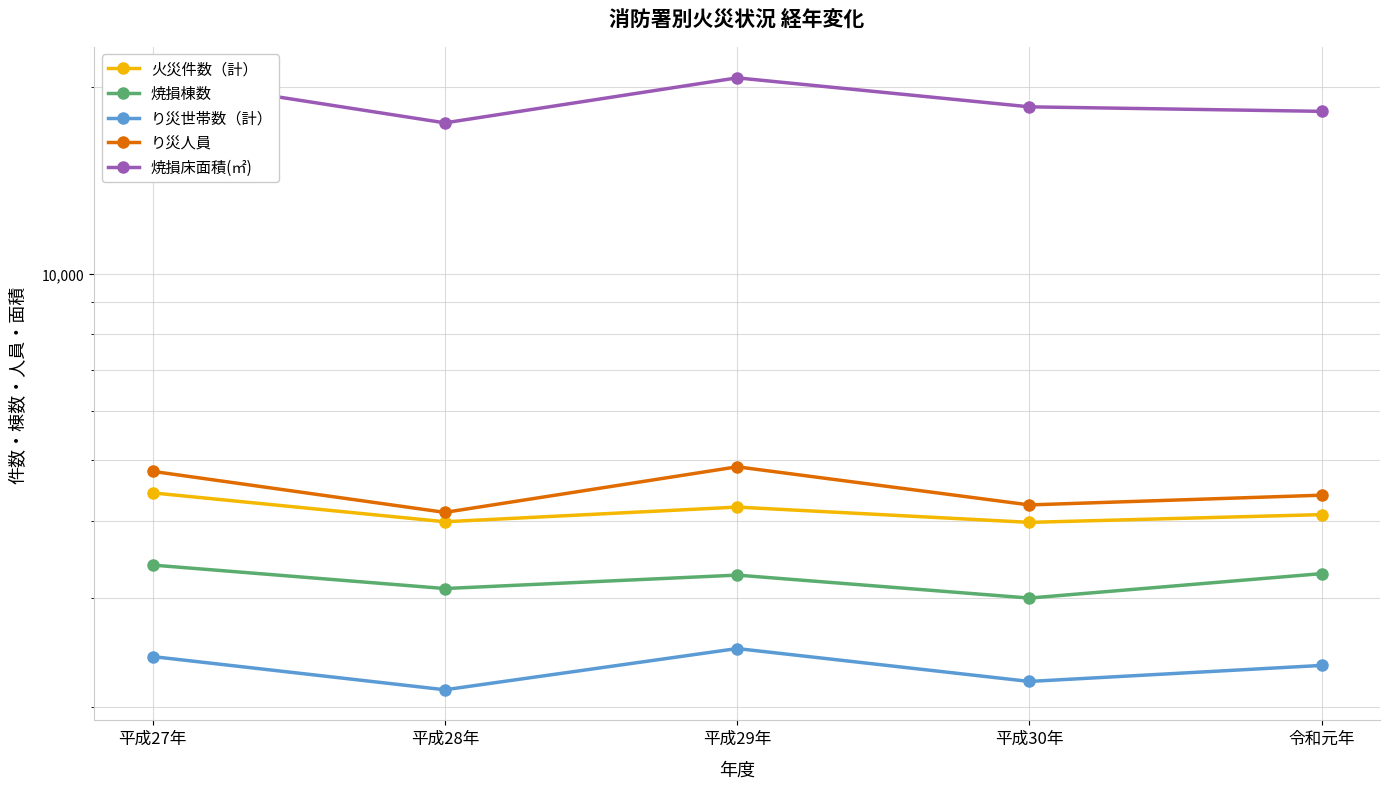

True or false: 焼損床面積(㎡) and り災人員 intersect in this chart.

False